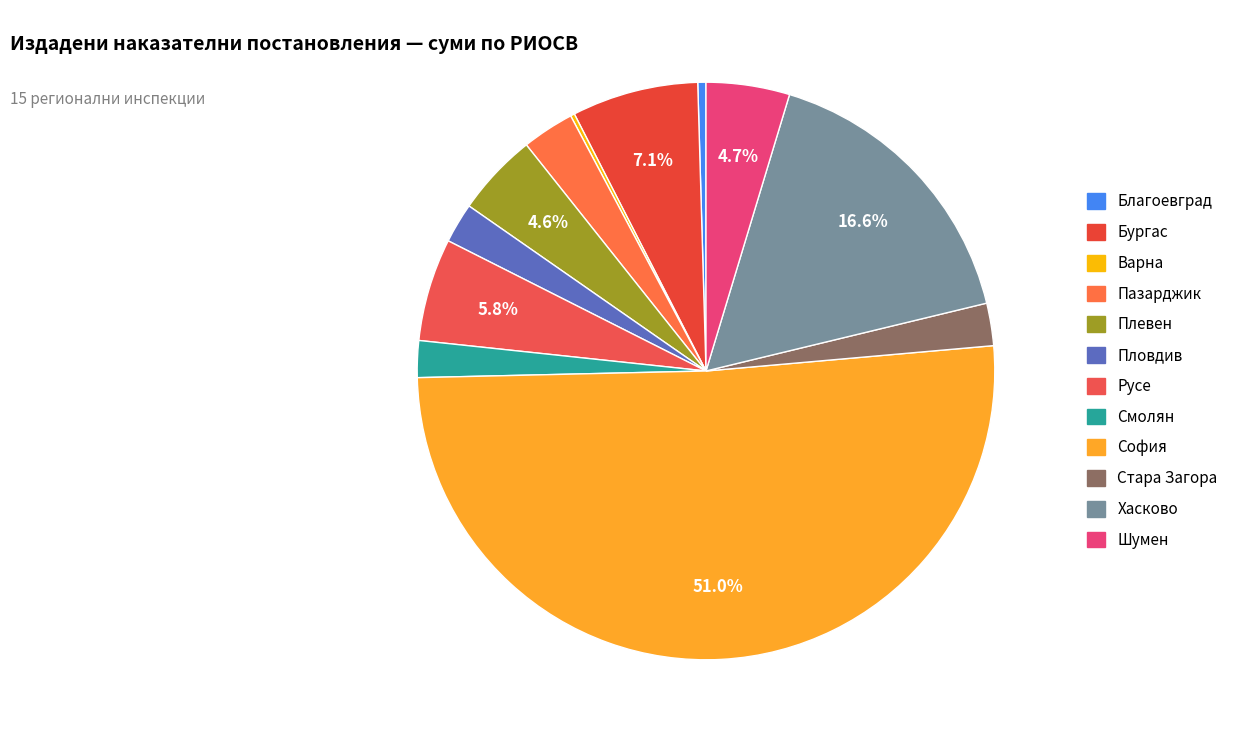

Is there a majority slice in this chart?

Yes